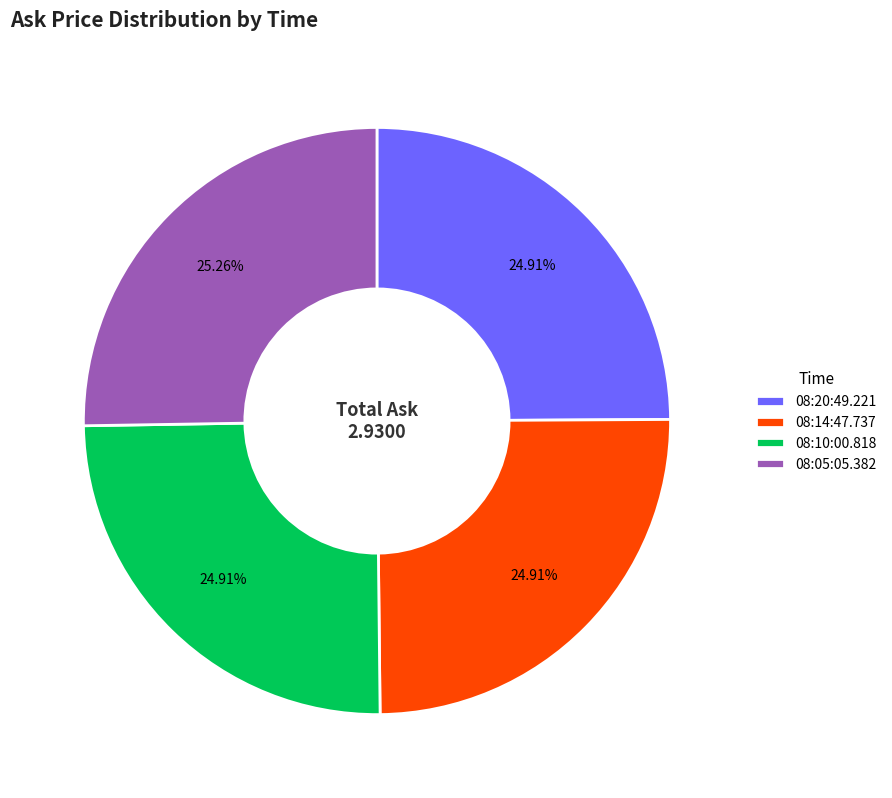

What percentage is NOT represented by 08:14:47.737?

75.1%